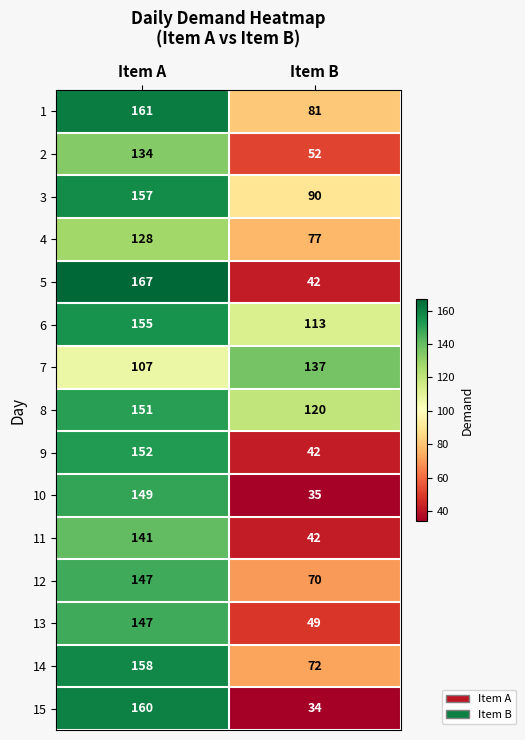

What is the total value across all series at Item A?

2214